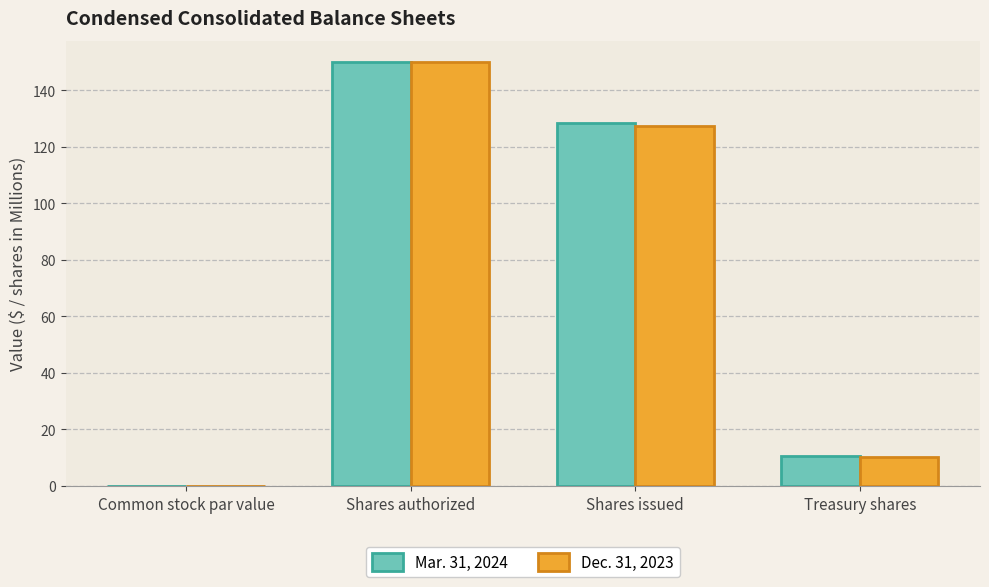

The Dec. 31, 2023 series shows 127.4 at Shares issued. True or false?

True